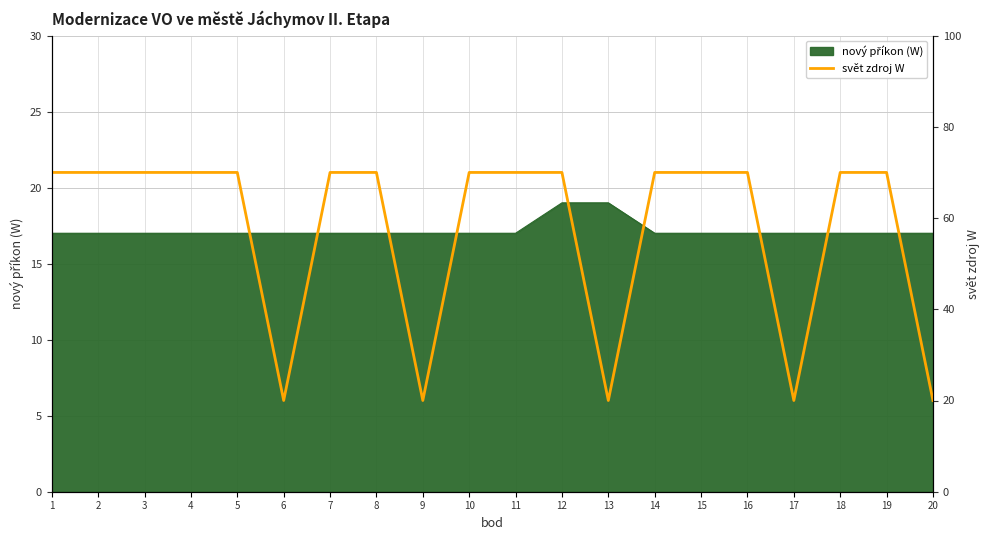

Which has a higher value, 15 or 5?

15